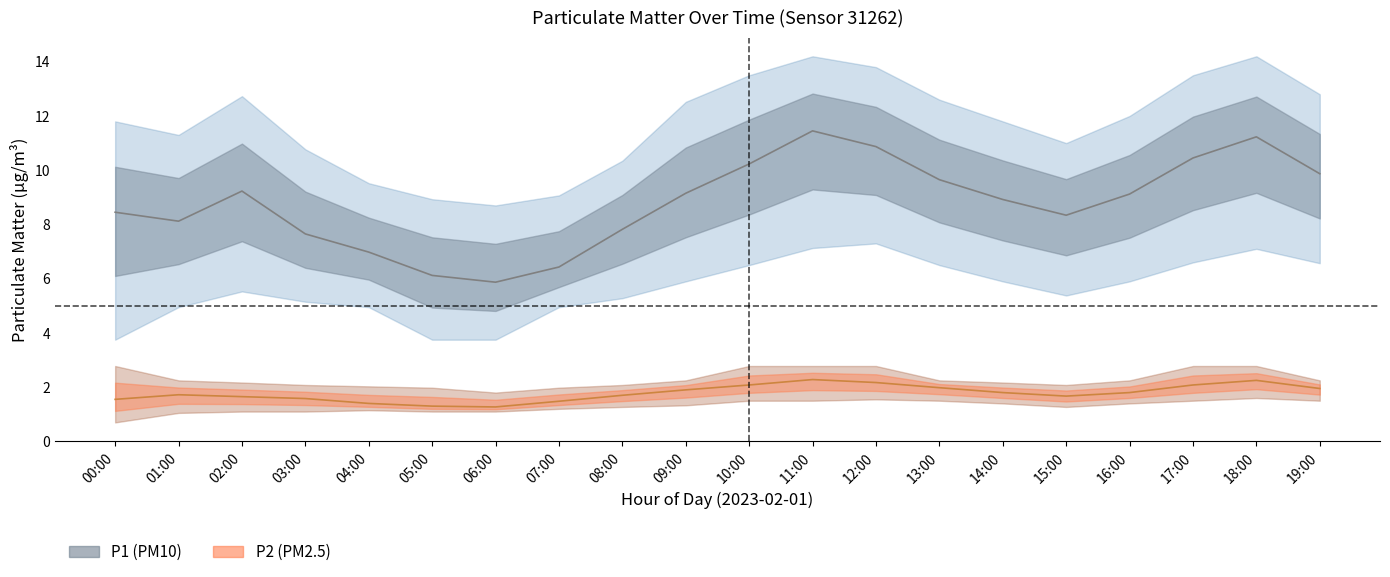

The value of P2_lower at 19:00 is 1.5. True or false?

True